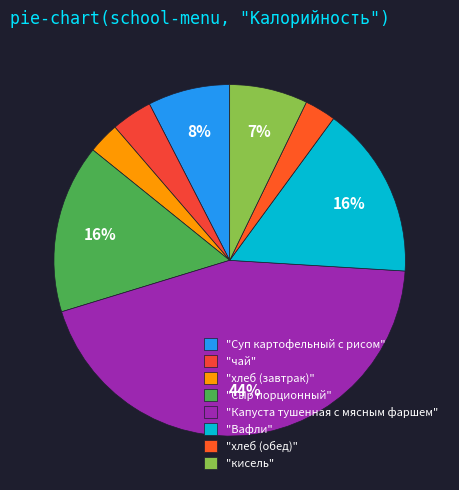

Count the number of slices in the pie.

8